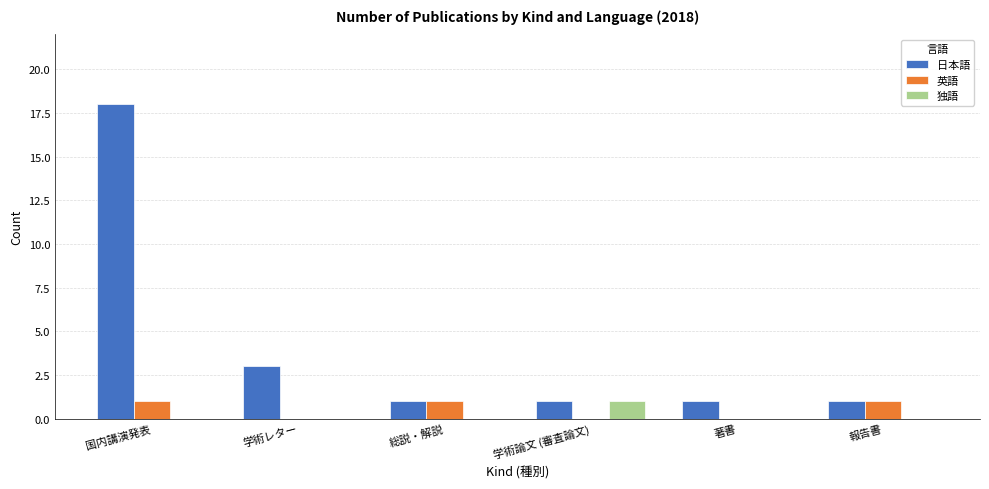

Between 国内講演発表 and 総説・解説, which series saw the biggest shift?

日本語